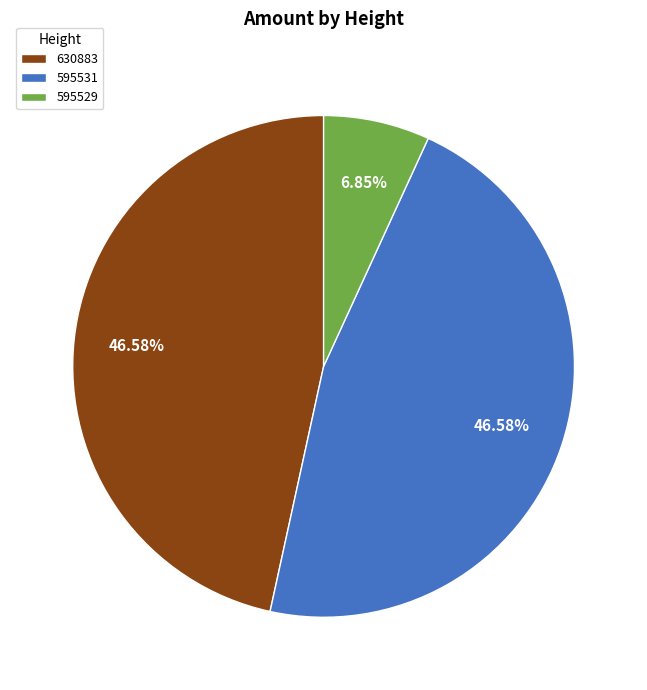

True or false: 630883 accounts for 47% of the total.

True